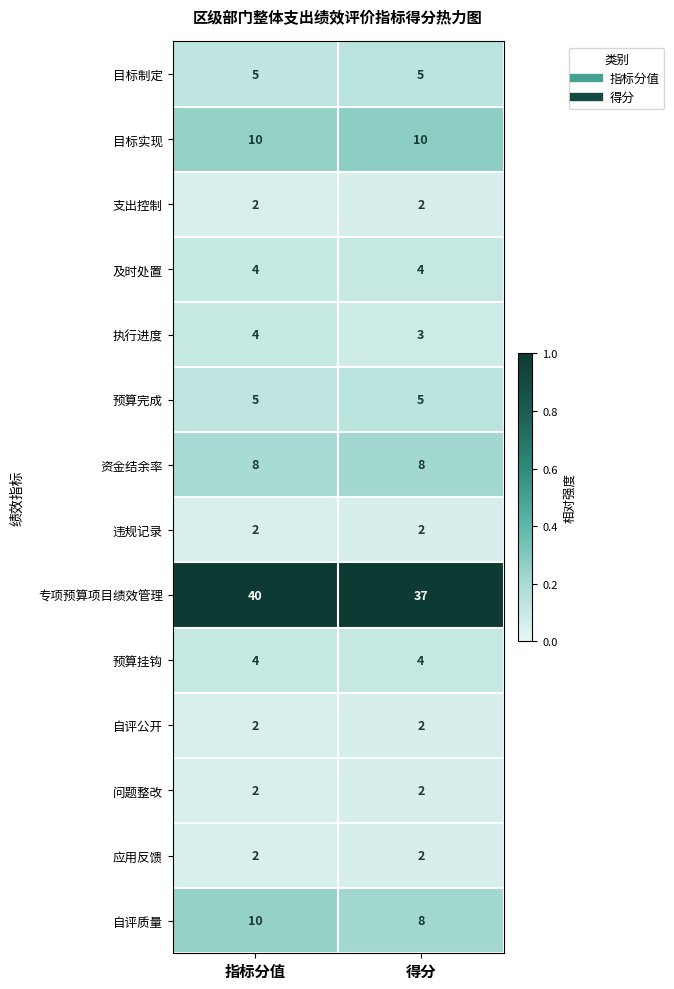

What is the total value across all series at 指标分值?

100